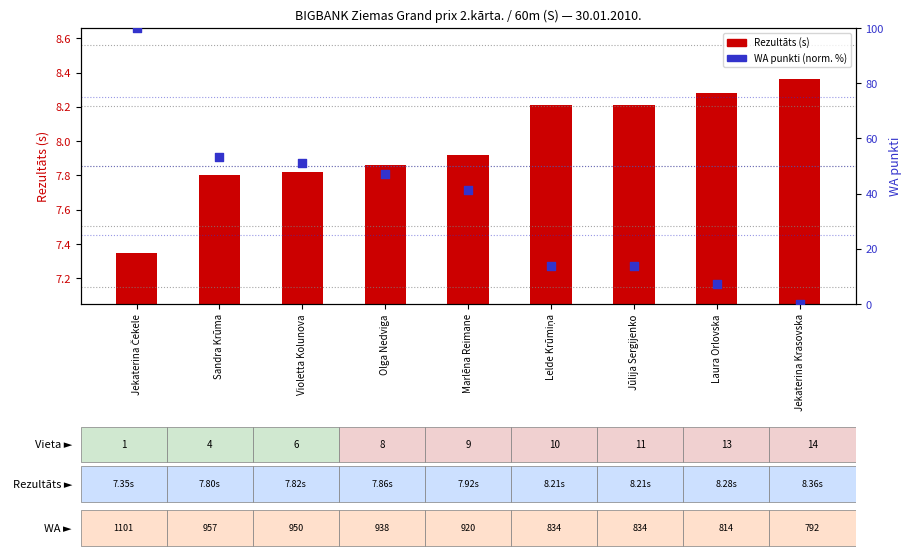

Which series has the largest Y range (max minus min)?

WA (normalizēts %)